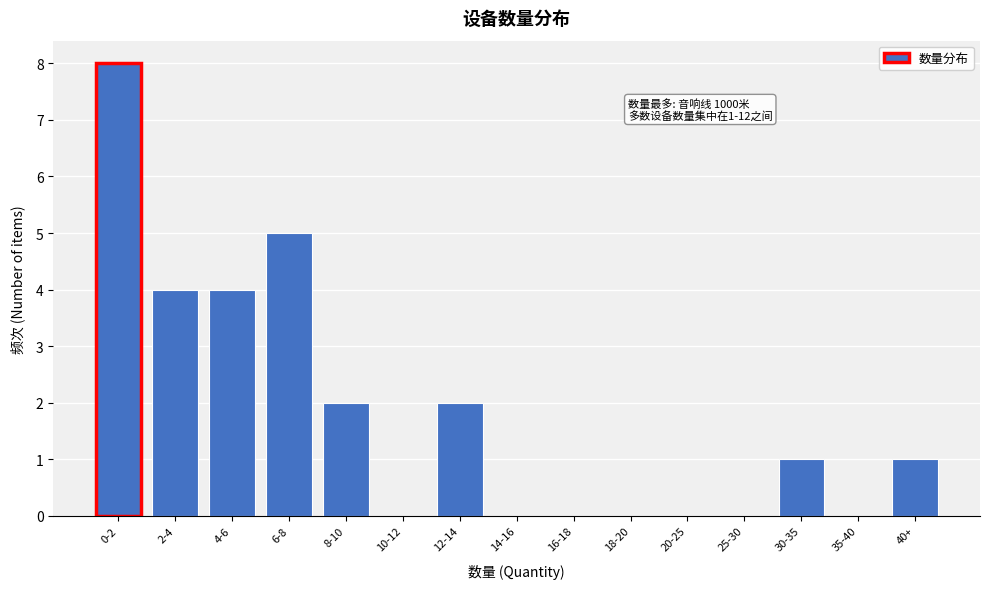

Reading left to right, transcribe all the data shown in this chart.

0-2=8	2-4=4	4-6=4	6-8=5	8-10=2	10-12=0	12-14=2	14-16=0	16-18=0	18-20=0	20-25=0	25-30=0	30-35=1	35-40=0	40+=1